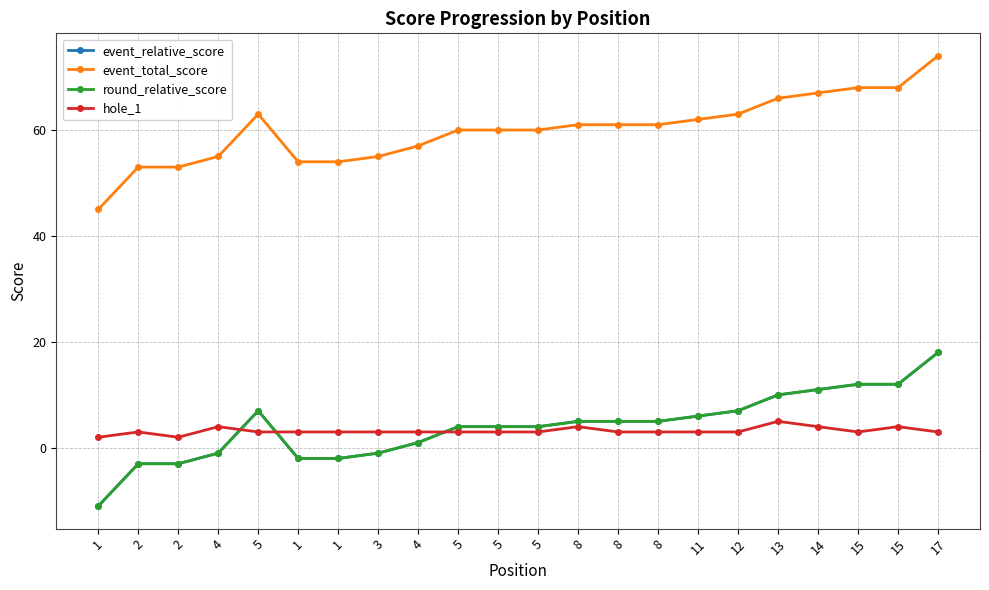

What is the value of the round_relative_score point at the 17th from the left?

7